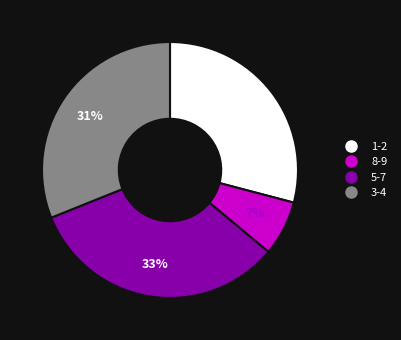

To the nearest percent, what is the average slice percentage?

25%